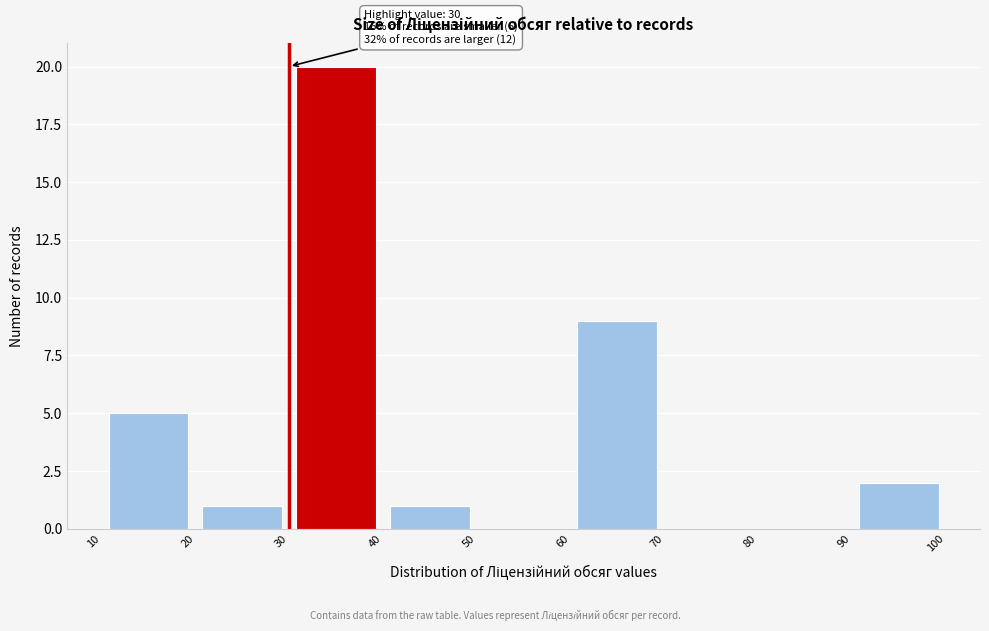

Which range on the x-axis has the tallest bar?

30 to 40